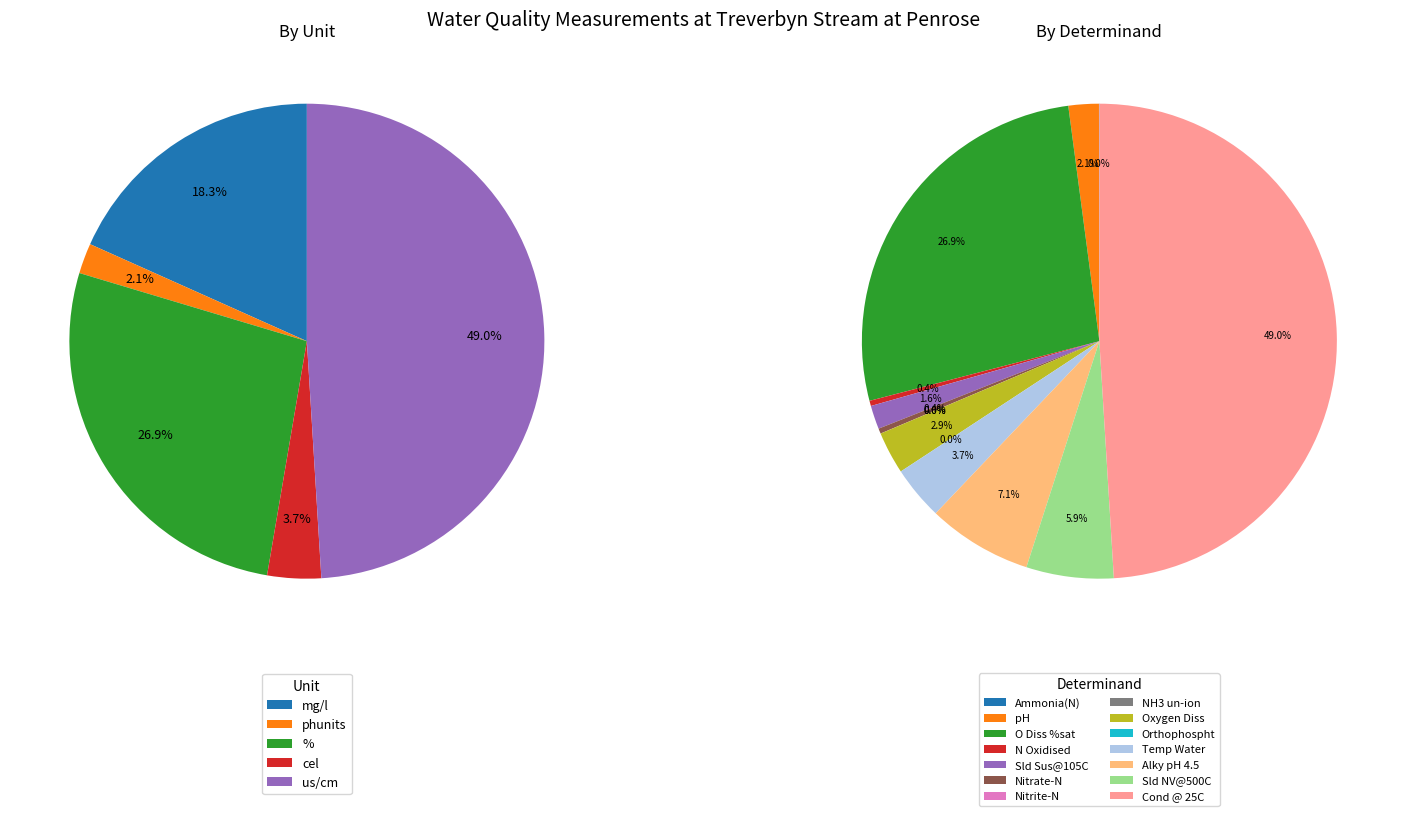

To the nearest percent, what portion does Oxygen Diss represent?

3%